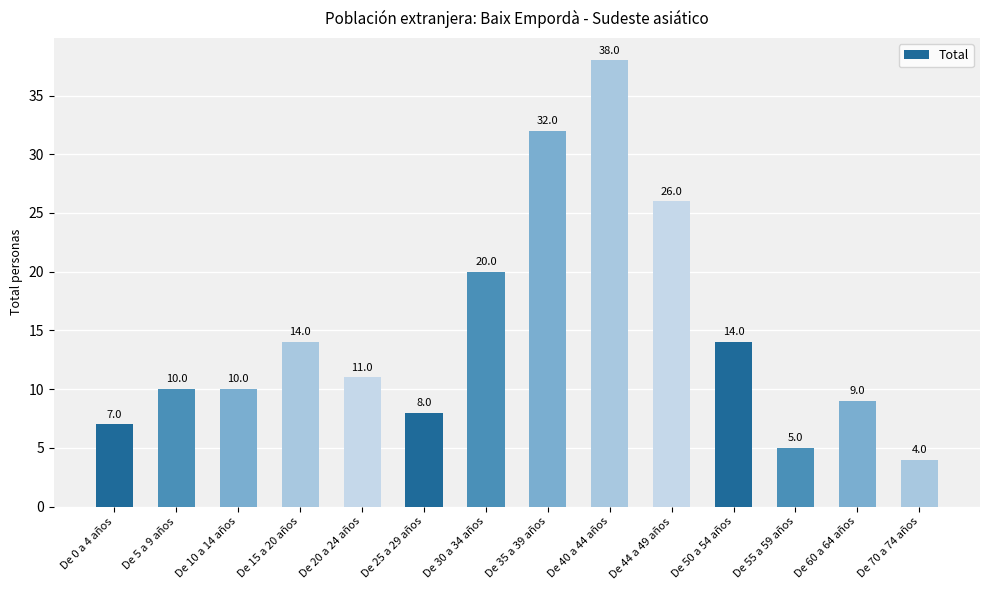

What is the maximum value shown in the chart?

38